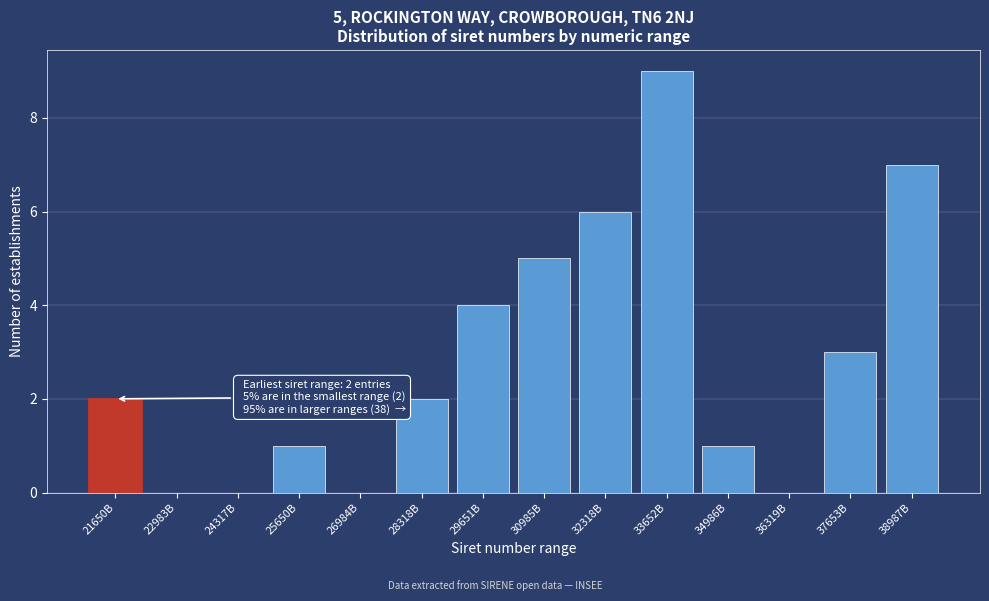

Reading right to left, transcribe all the data shown in this chart.

38987B=7	37653B=3	36319B=0	34986B=1	33652B=9	32318B=6	30985B=5	29651B=4	28318B=2	26984B=0	25650B=1	24317B=0	22983B=0	21650B=2